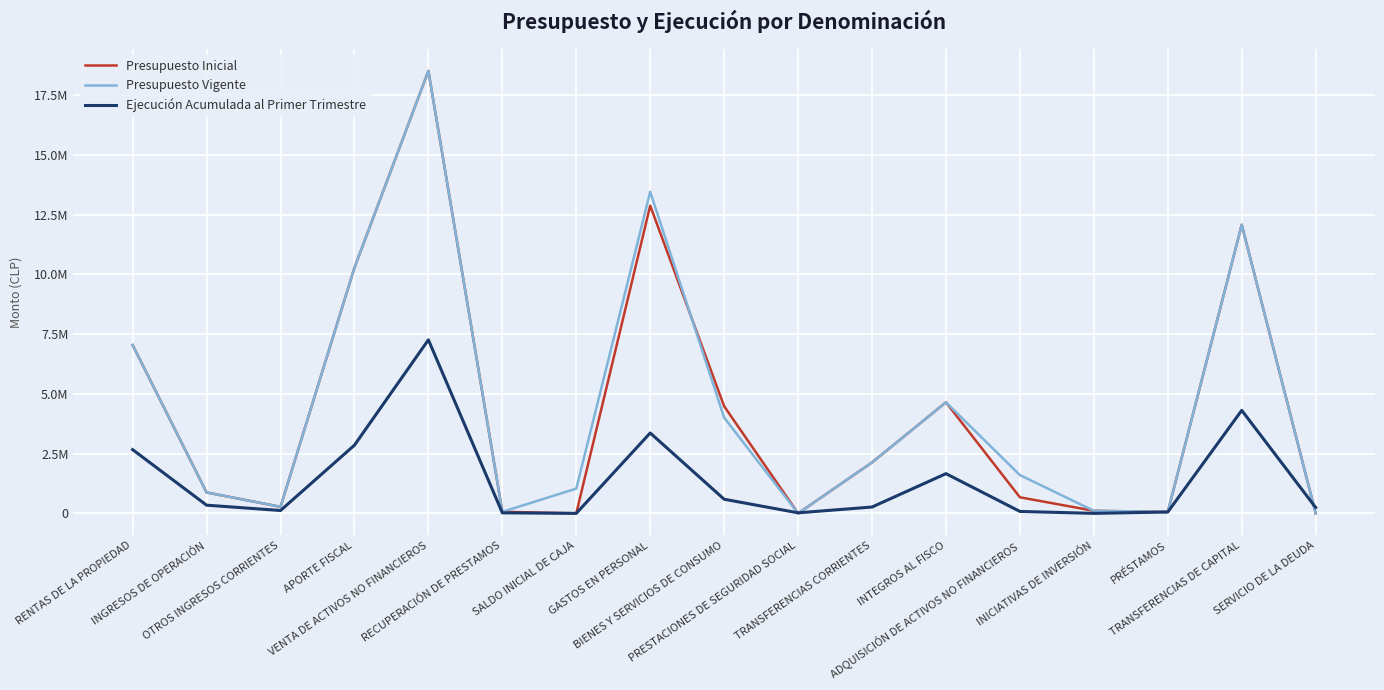

At which category does the chart reach its peak across all series?

VENTA DE ACTIVOS NO FINANCIEROS